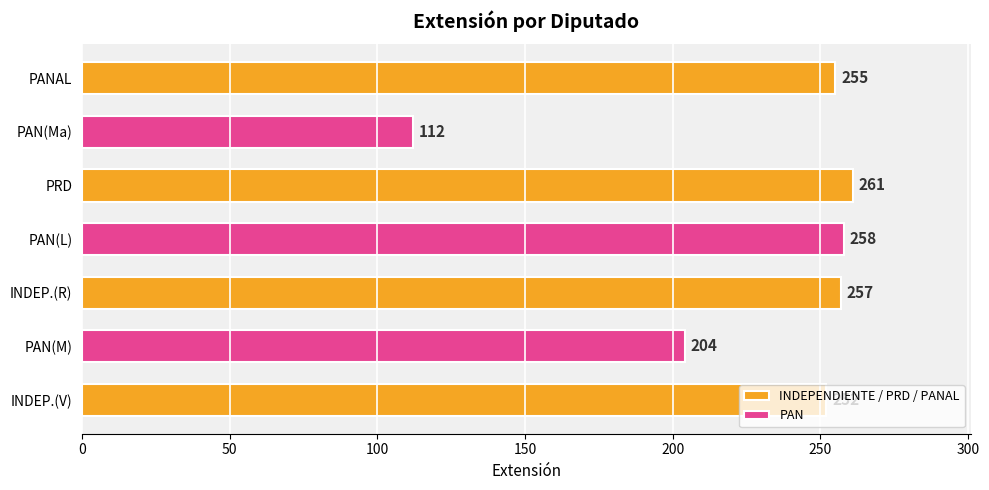

How many data points in INDEPENDIENTE / PRD / PANAL are less than 257?

2